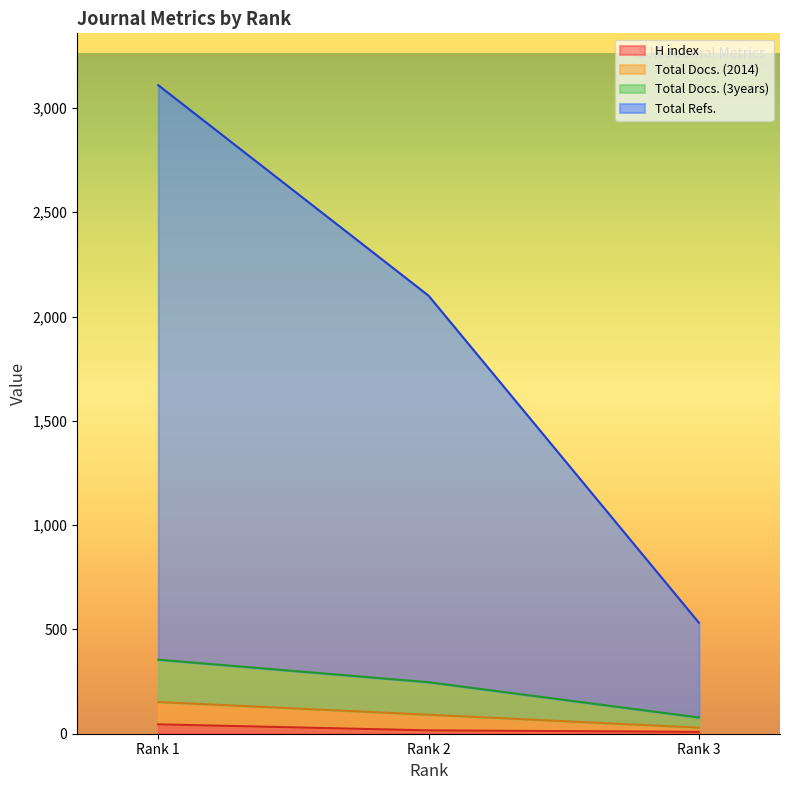

What is the maximum value for H index?

45